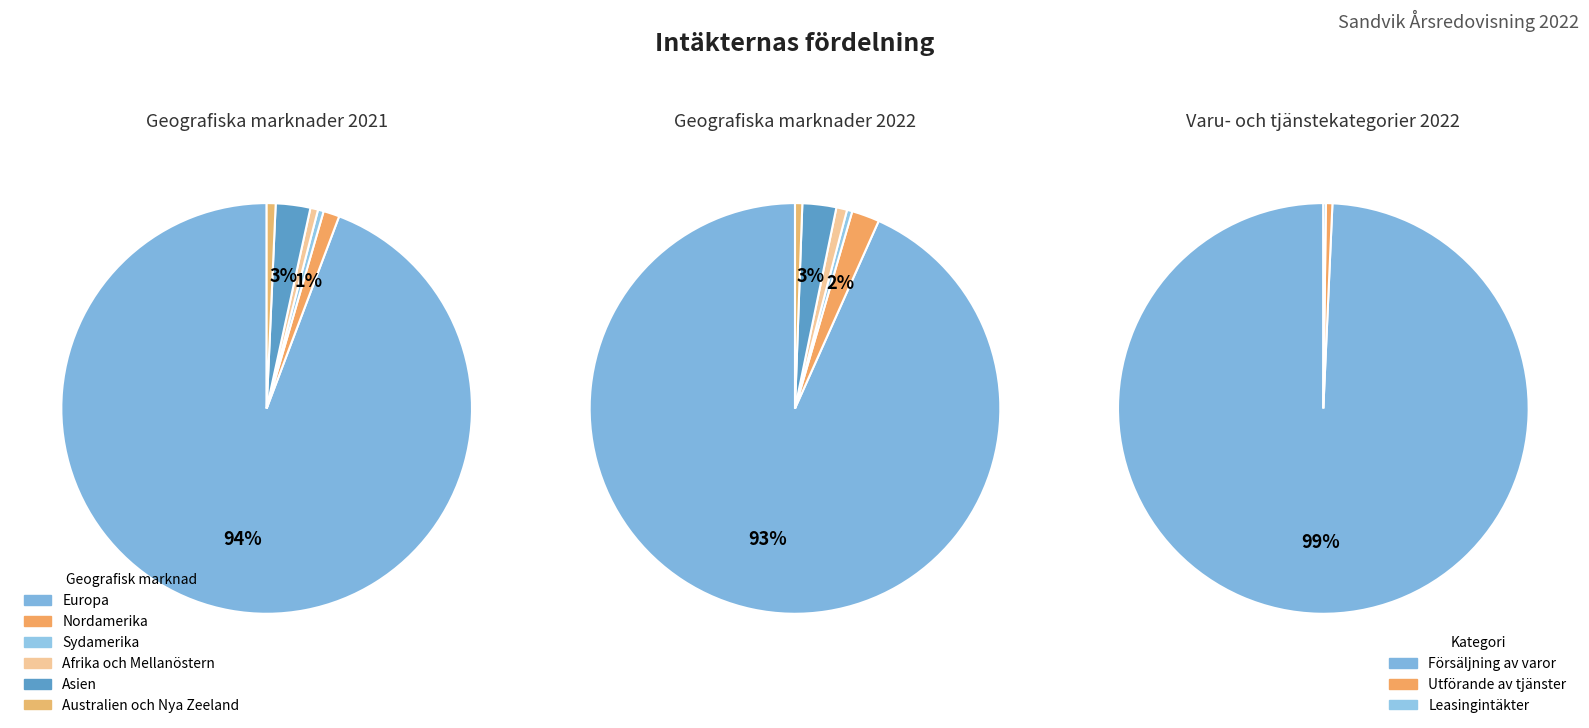

Rank the categories by value from lowest to highest.

Sydamerika, Australien och Nya Zeeland, Afrika och Mellanöstern, Nordamerika, Asien, Europa